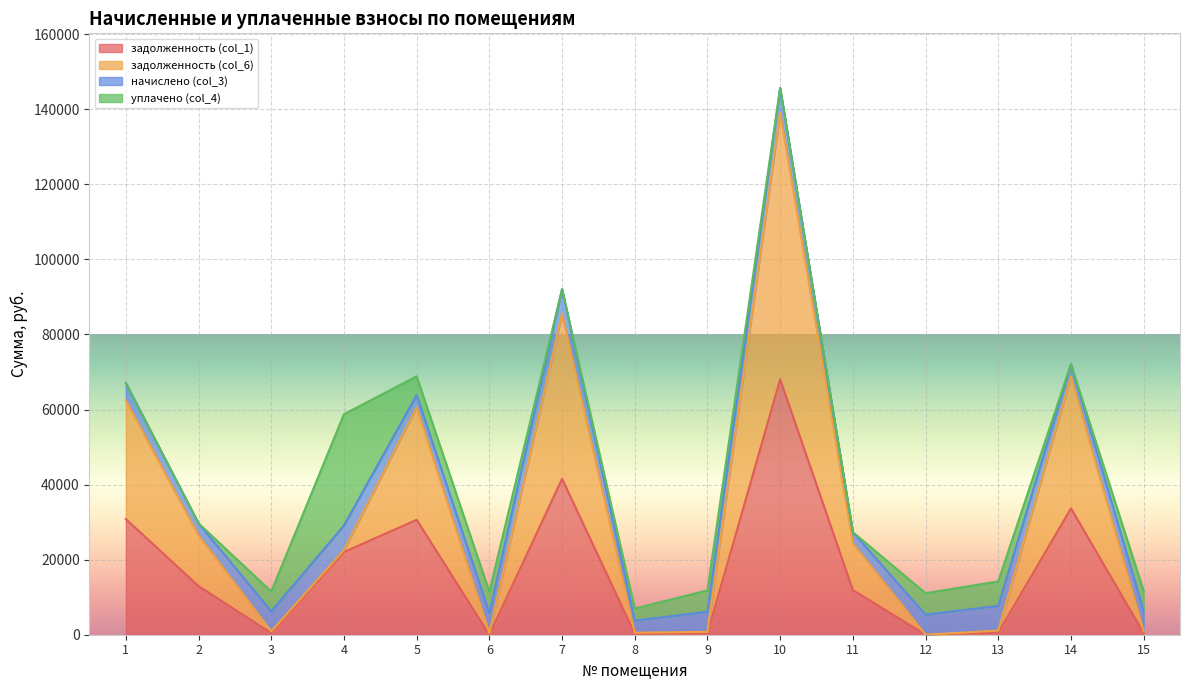

At which category does the chart reach its peak across all series?

10